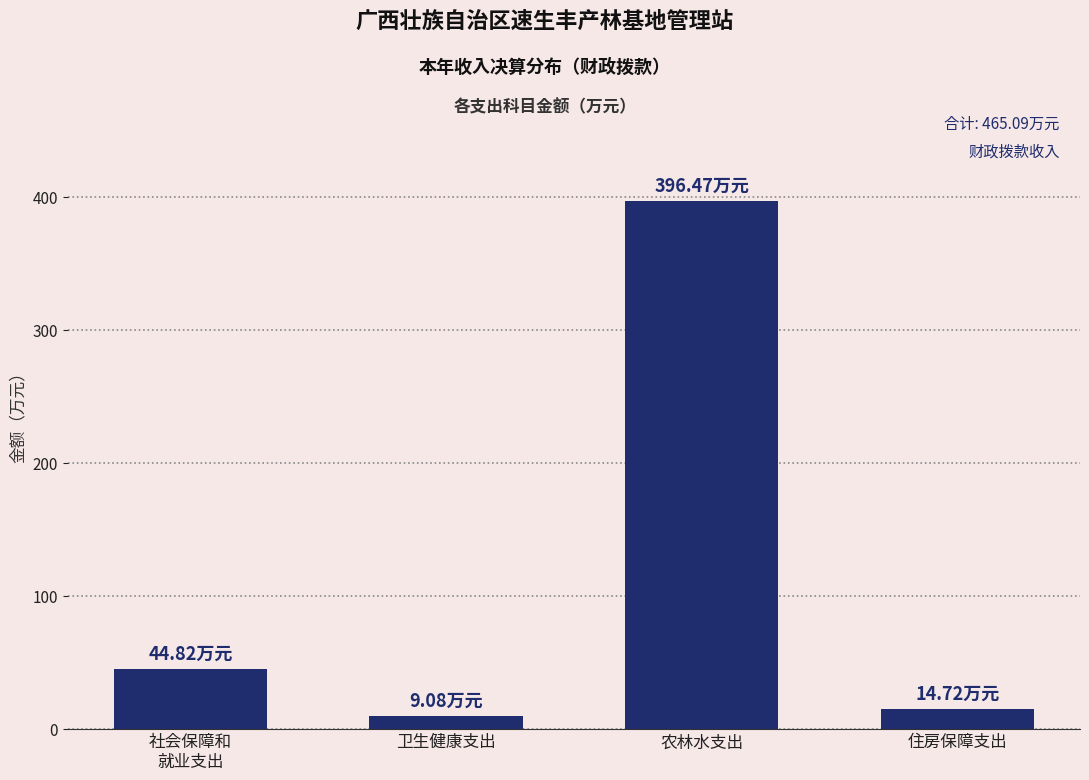

What is the label of the 3rd bar from the right?

卫生健康支出